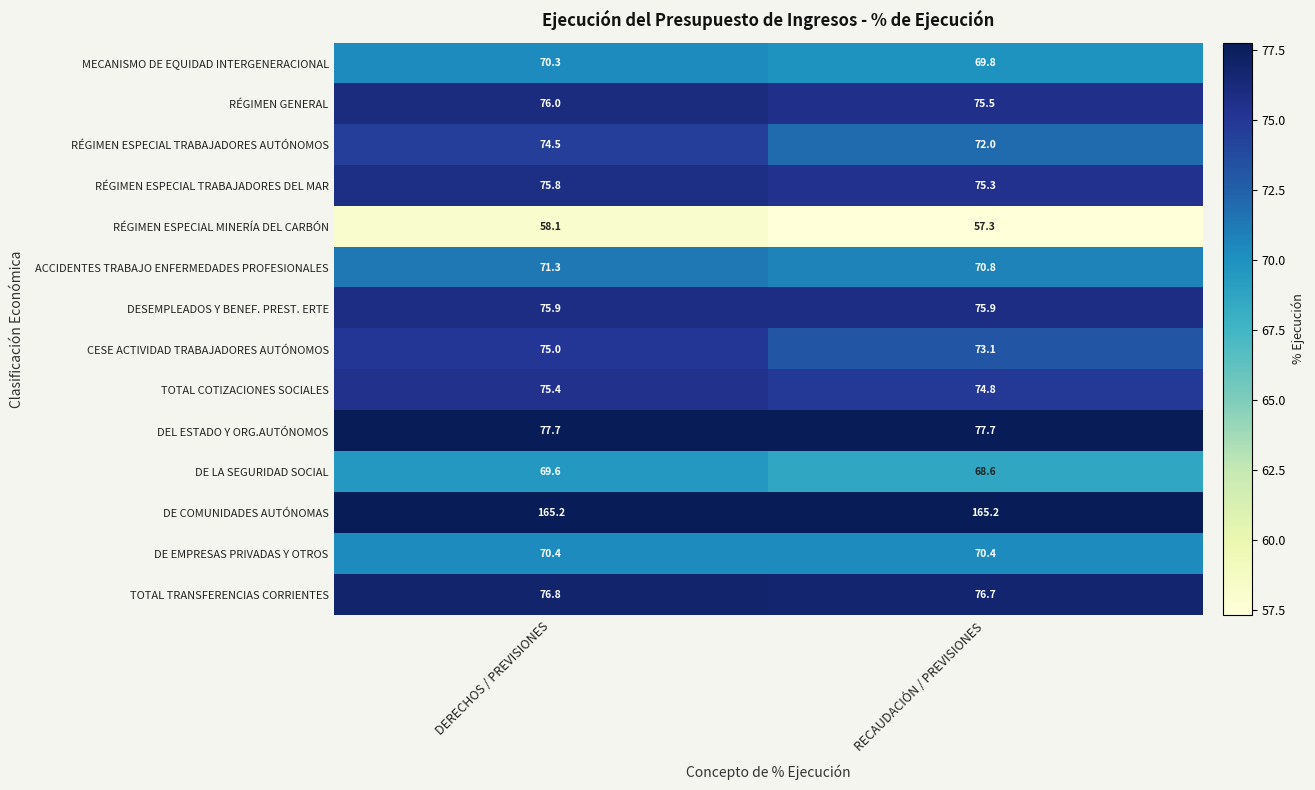

The ACCIDENTES TRABAJO ENFERMEDADES PROFESIONALES series shows 41.8 at DERECHOS / PREVISIONES. True or false?

False